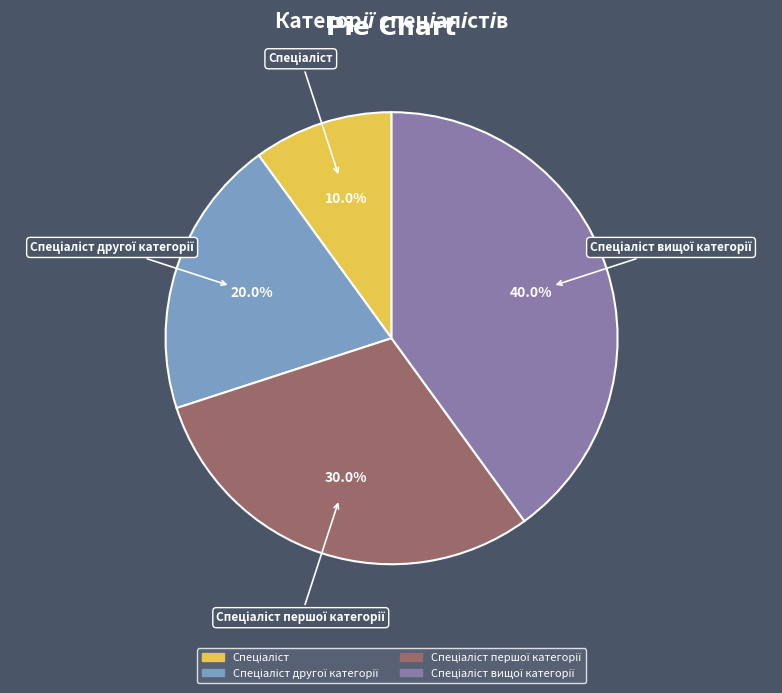

Is there a majority slice in this chart?

No